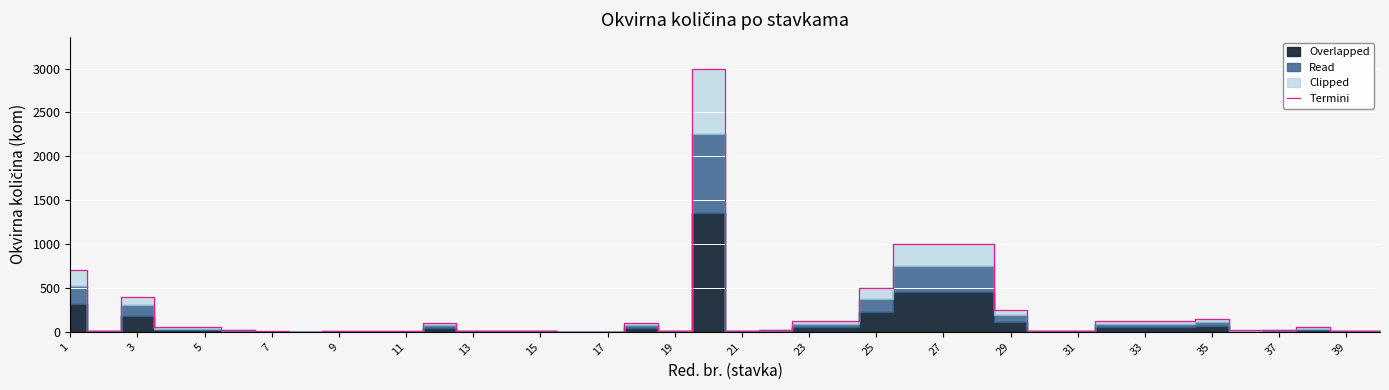

How many points are lower than both their immediate neighbors (excluding endpoints)?

5